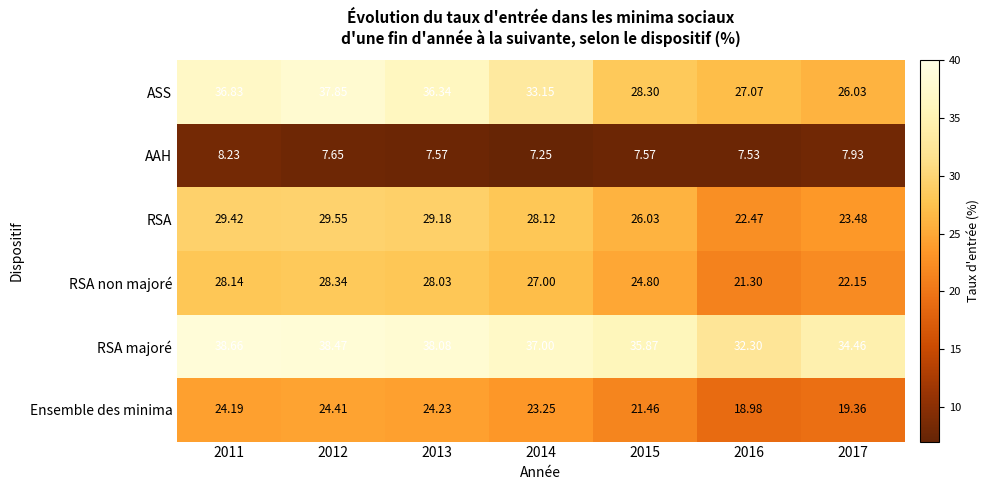

At which category is the sum across all series the highest?

2012